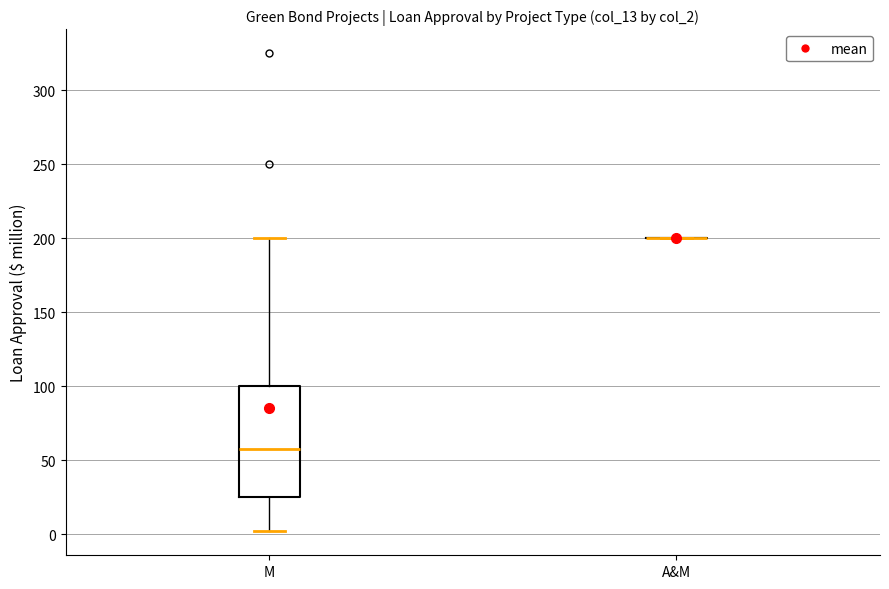

Reading left to right, read every box against the y-axis: the position of its median line, the range the box covers, and the ends of its whiskers. The values are not printed on the chart, so give them approximately, as read against the axis.

M: median 55, box 25 to 100, whiskers 0 to 200
A&M: box collapsed to a line at 200, whiskers 200 to 200